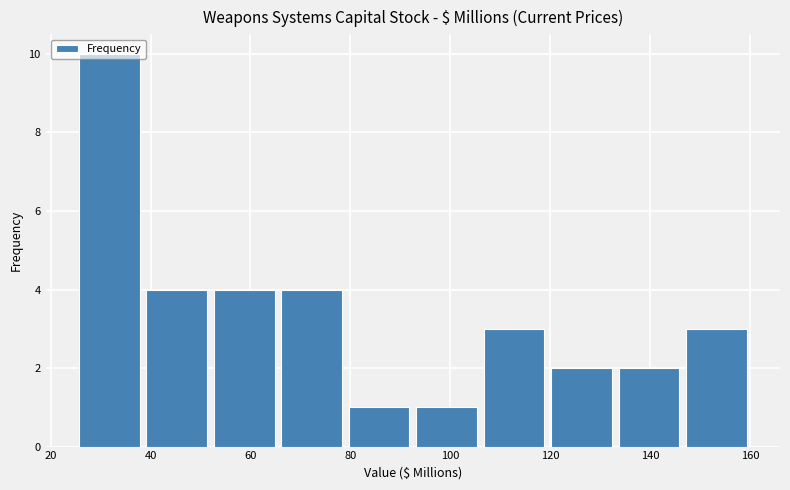

Reading left to right, transcribe this chart: for each bar, give the range it covers on the x-axis and its height. Neither the bar edges nor the heights are printed on the chart, so give them approximately, as read against the axes.

25.0 to 38.5: 10
38.5 to 52.0: 4
52.0 to 65.5: 4
65.5 to 79.0: 4
79.0 to 92.5: 1
92.5 to 106.0: 1
106.0 to 119.5: 3
119.5 to 133.0: 2
133.0 to 146.5: 2
146.5 to 160.0: 3